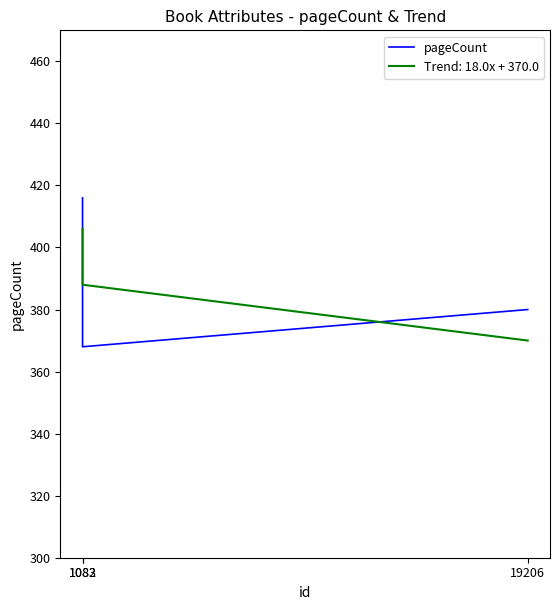

At which category does the chart reach its minimum across all series?

1083